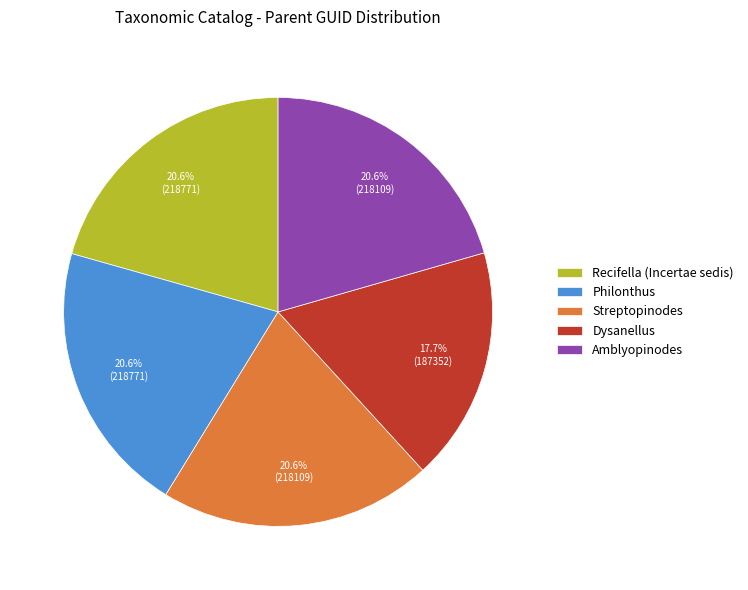

Count the number of slices in the pie.

5